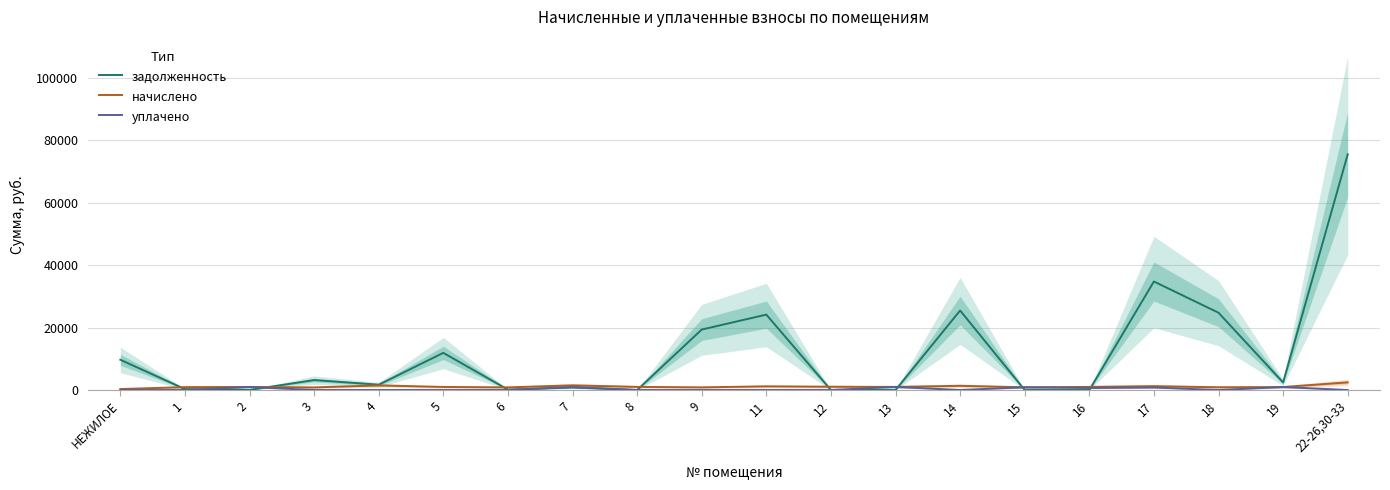

Which series changed the most between 6 and 15?

уплачено